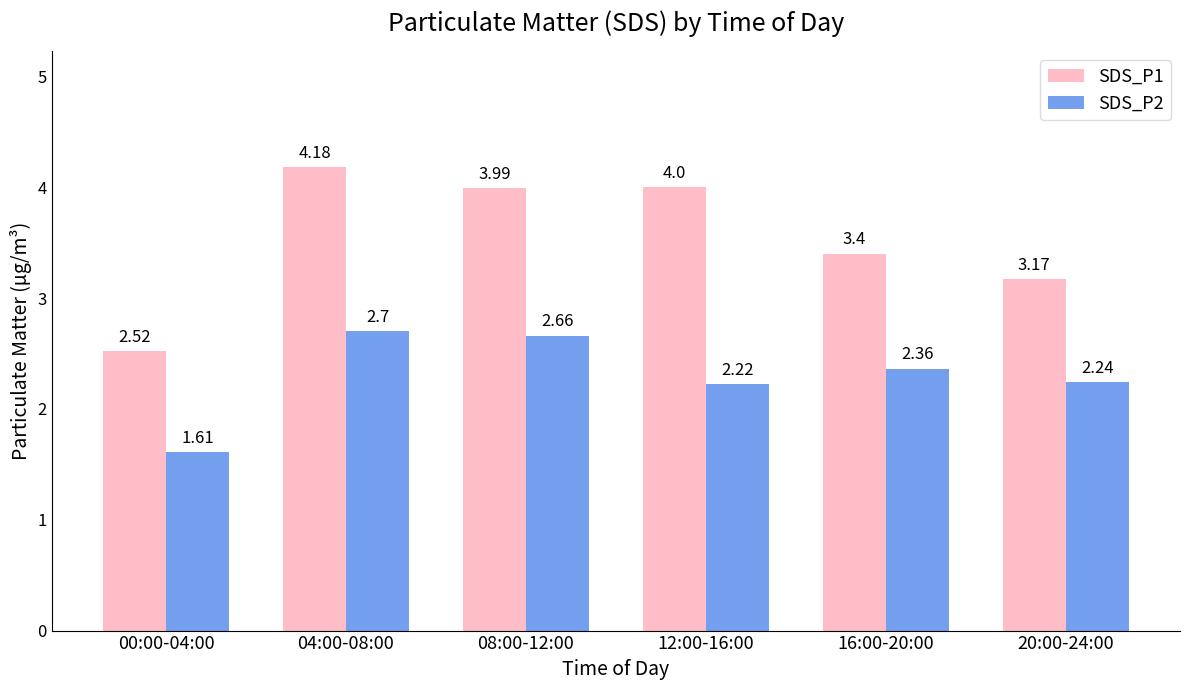

The value of SDS_P2 at 04:00-08:00 is 4.0. True or false?

False